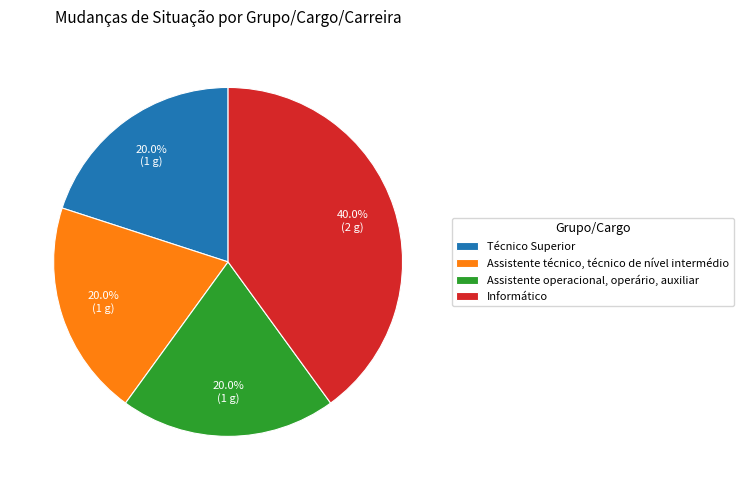

Count the number of slices in the pie.

4